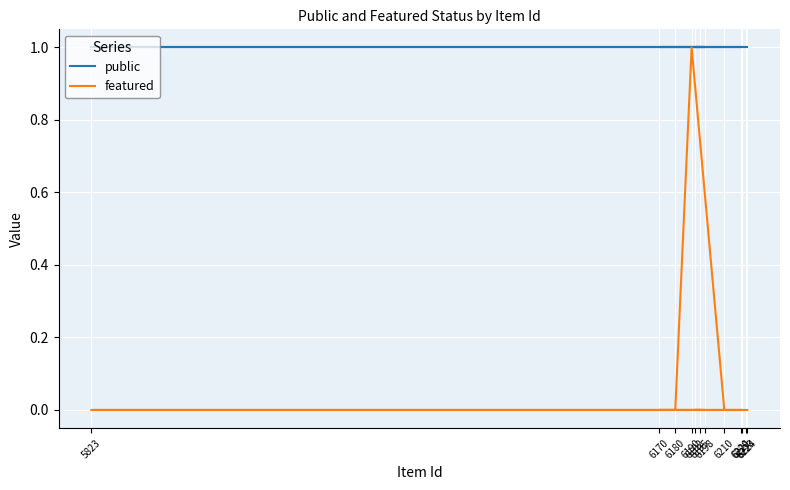

How many lines are shown in the chart?

2